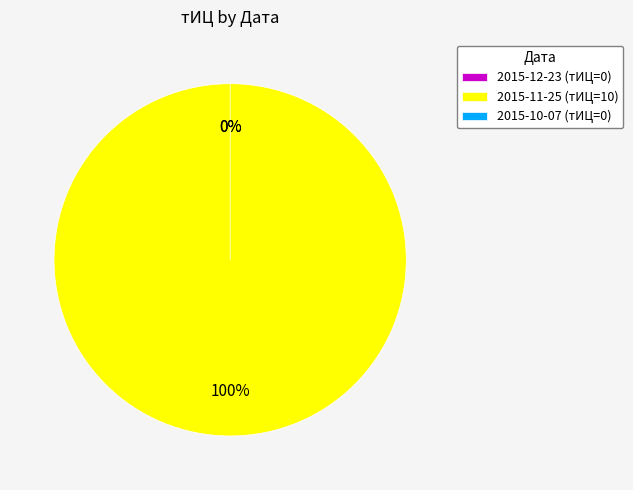

Which category has the biggest portion of the pie?

2015-11-25